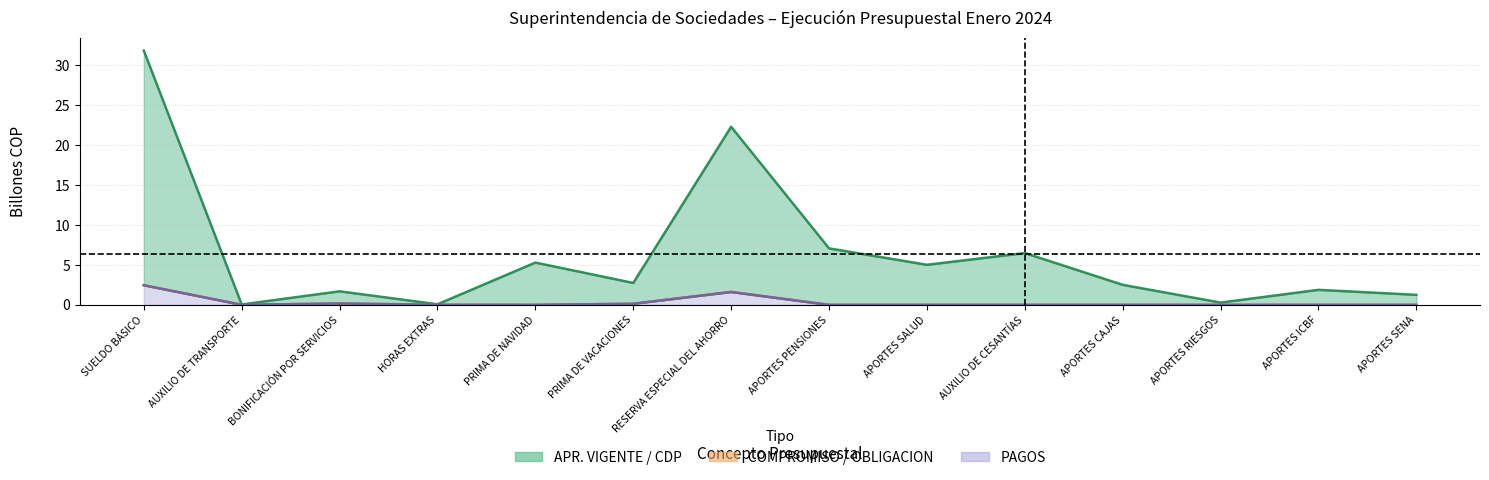

How many interior local peaks does the COMPROMISO series have?

2